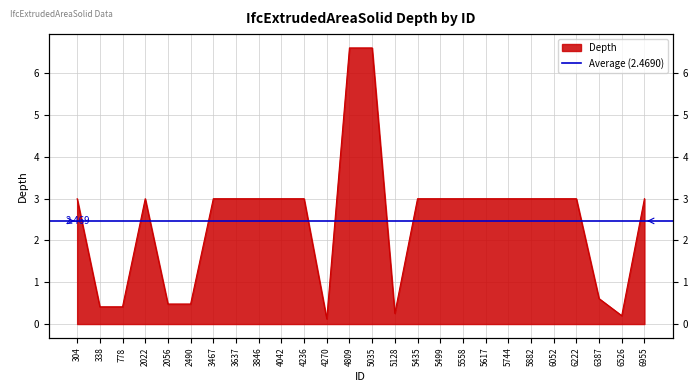

List the labels in order of value, smallest first.

4270, 6526, 5128, 338, 778, 2056, 2490, 6387, 304, 2022, 3467, 3637, 3846, 4042, 4236, 5435, 5499, 5558, 5617, 5744, 5882, 6052, 6222, 6955, 4809, 5035